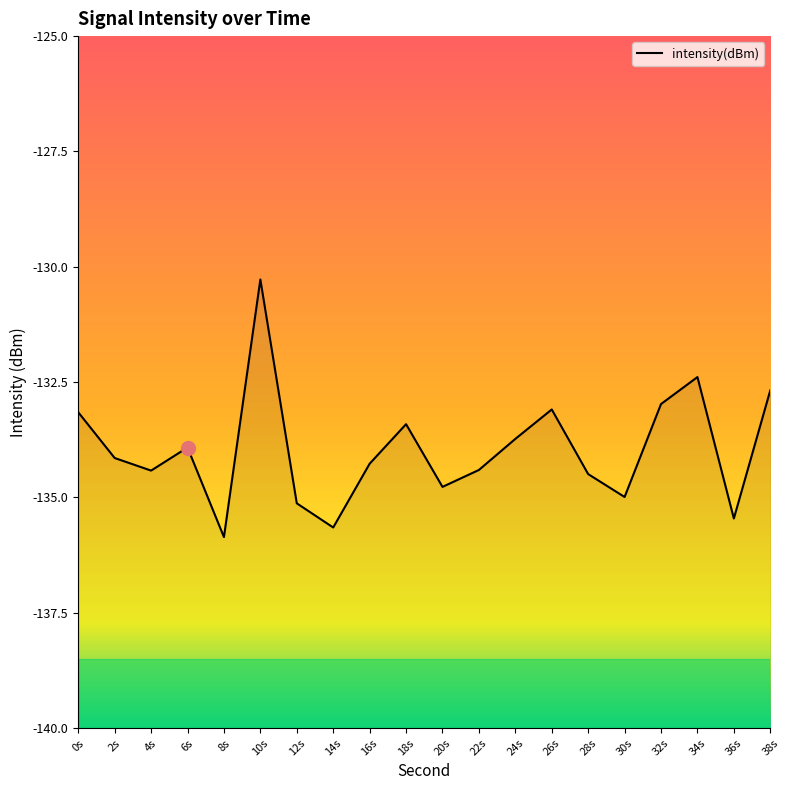

Reading right to left, transcribe all the data shown in this chart.

-132.7	-135.5	-132.4	-133.0	-135.0	-134.5	-133.1	-133.7	-134.4	-134.8	-133.4	-134.3	-135.7	-135.1	-130.3	-135.9	-133.9	-134.4	-134.1	-133.2